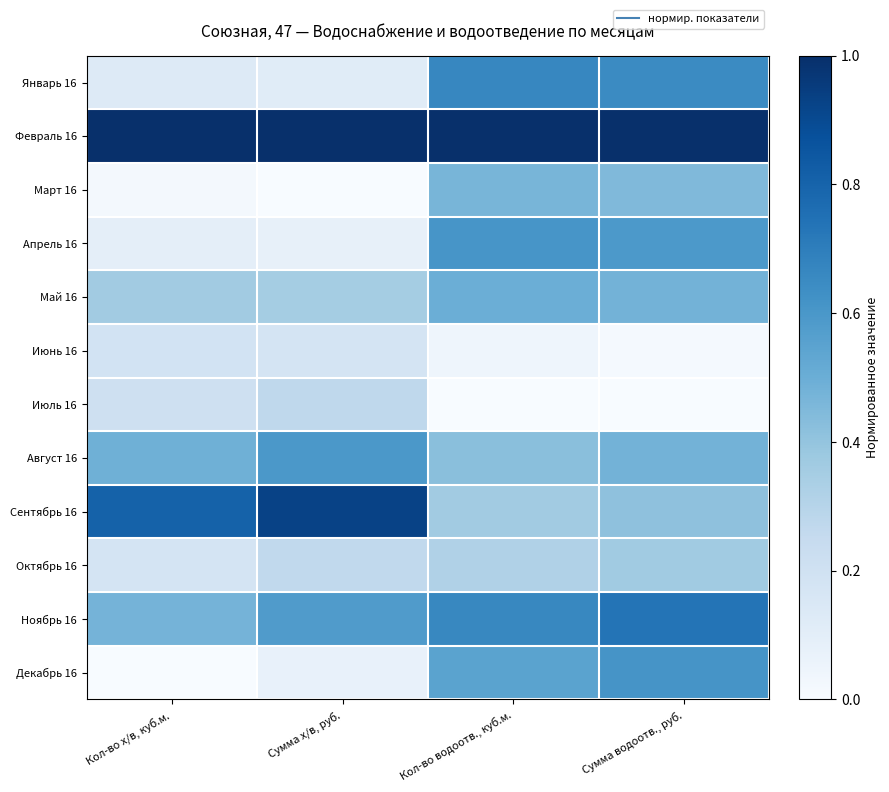

At which category is the sum across all series the highest?

Сумма водоотв., руб.